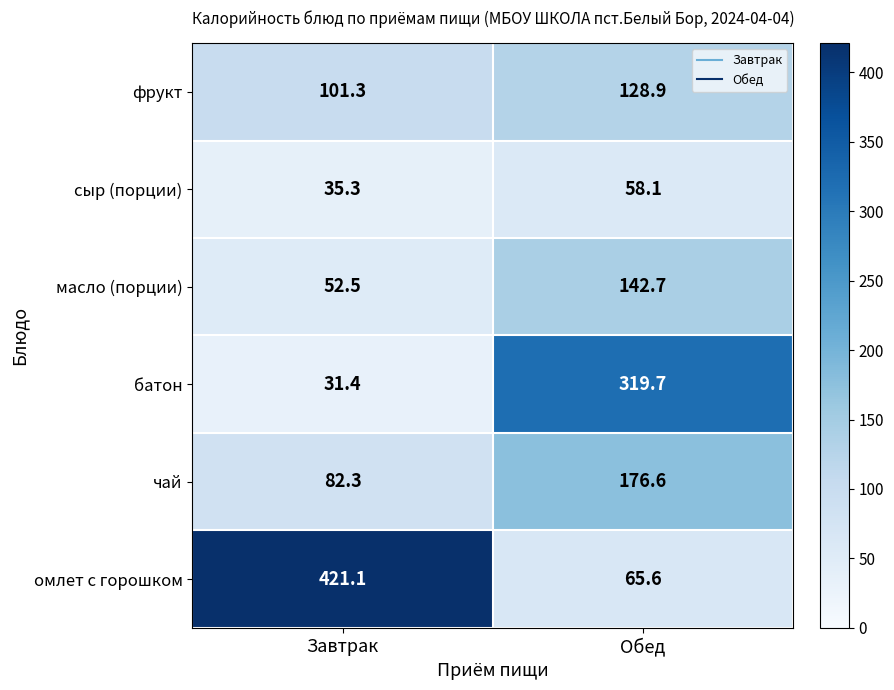

What is the sum of all сыр (порции) values?

93.4